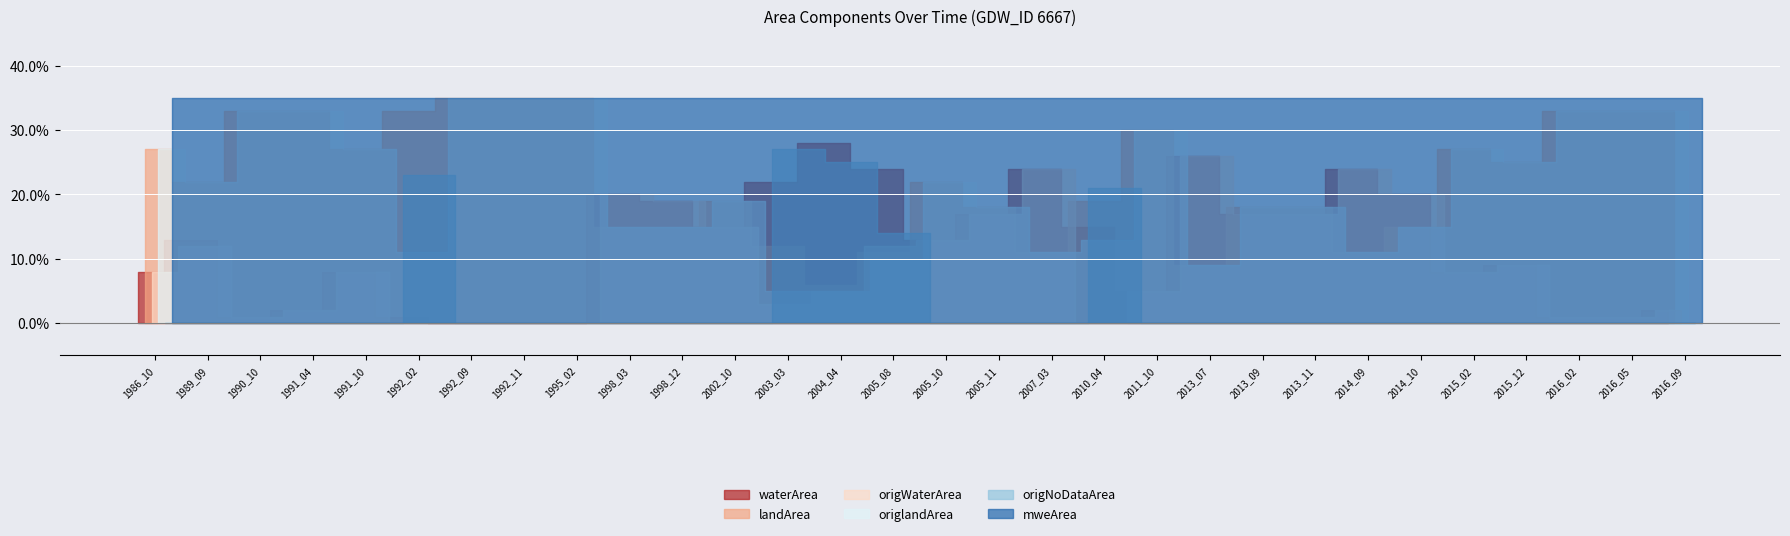

The value of landArea at 1992_02 is 0.5. True or false?

False